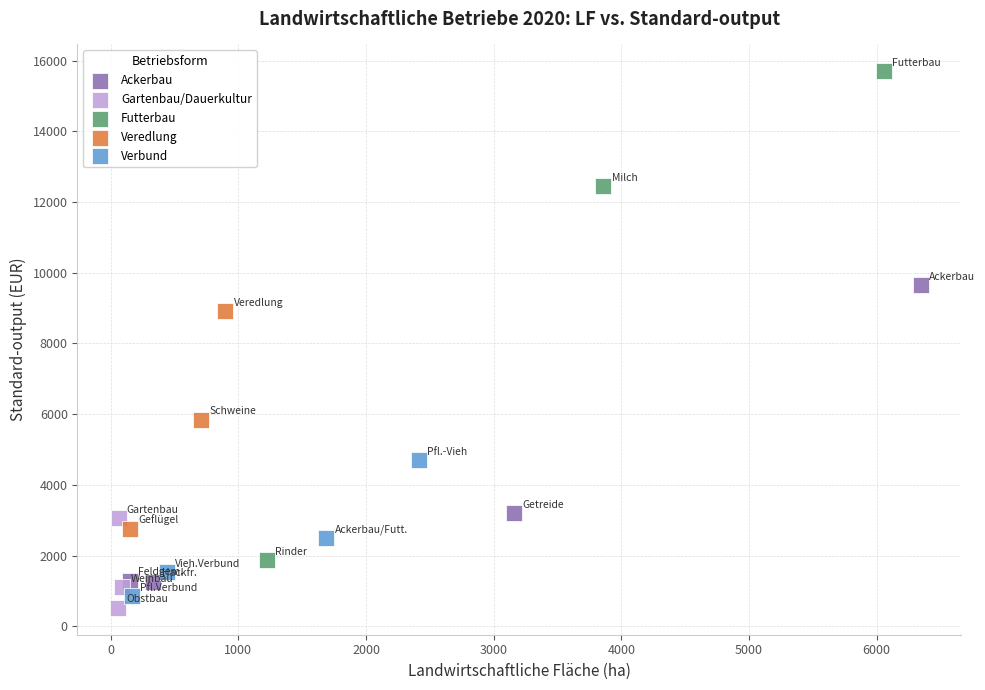

Which series reaches the maximum Y coordinate?

Futterbau